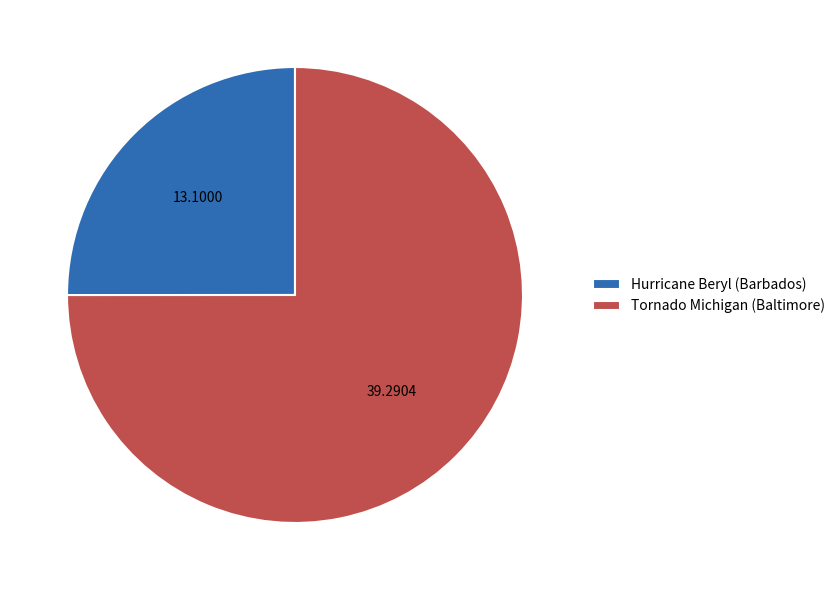

Approximately how many times larger is the value at Hurricane Beryl (Barbados) compared to Tornado Michigan (Baltimore)?

0.3